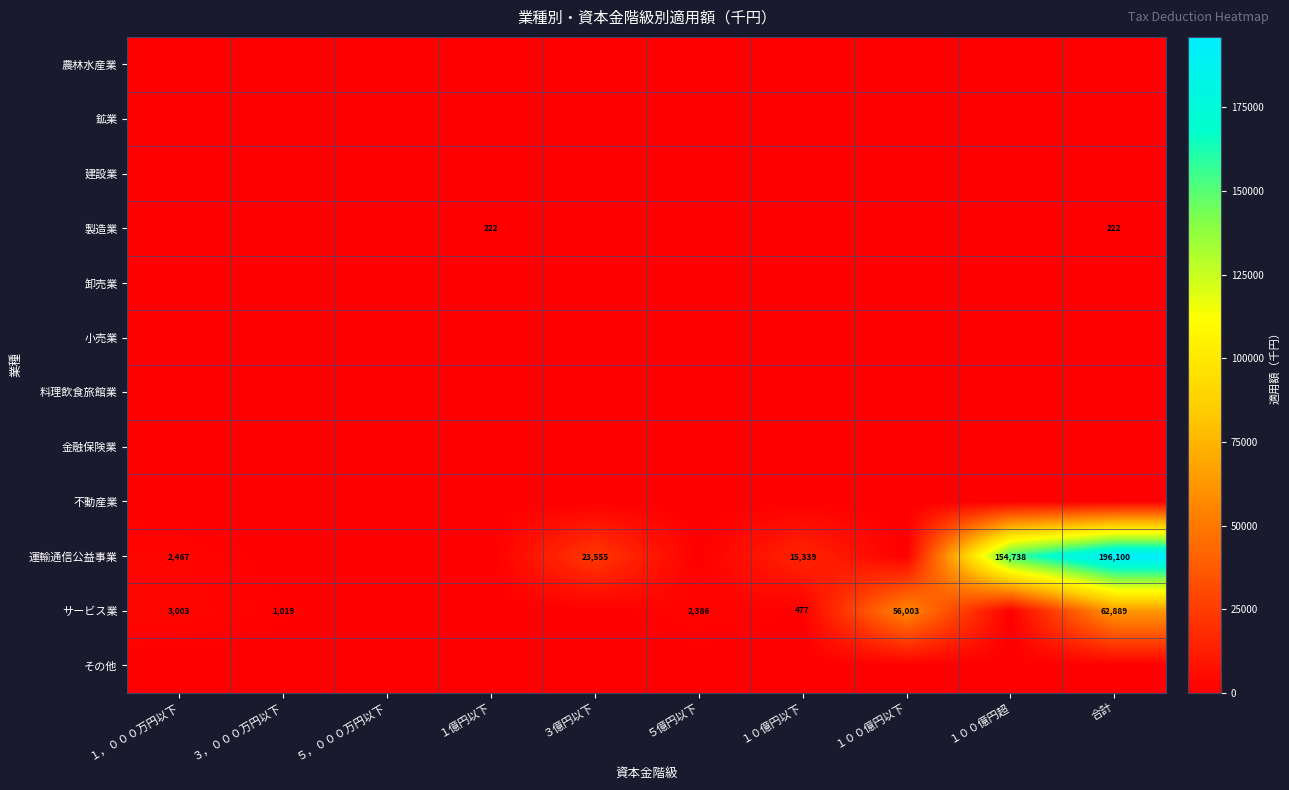

At how many categories does at least one series exceed 77055?

2